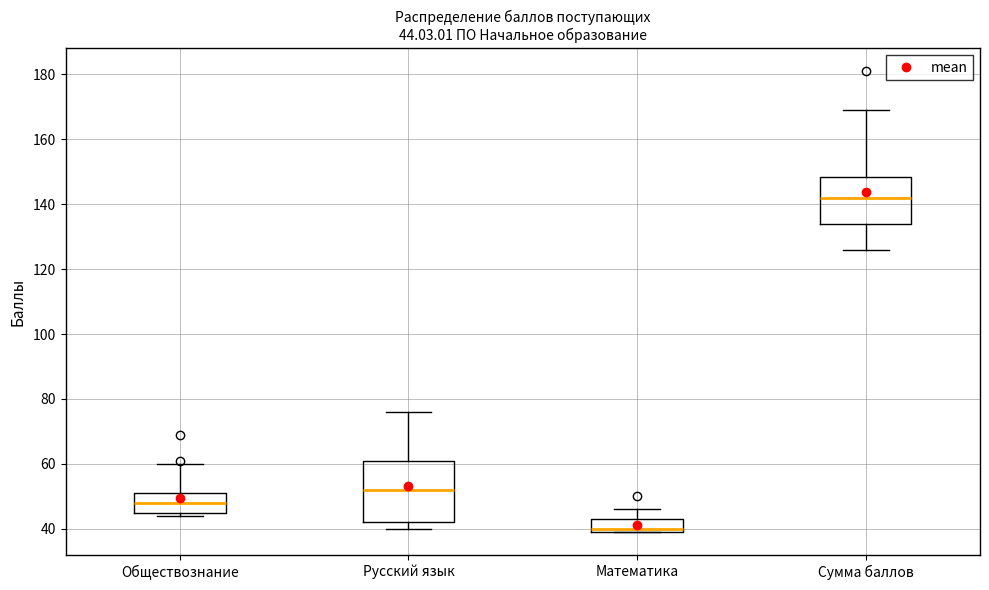

Which box is the tallest, from its lower edge to its upper edge?

Русский язык